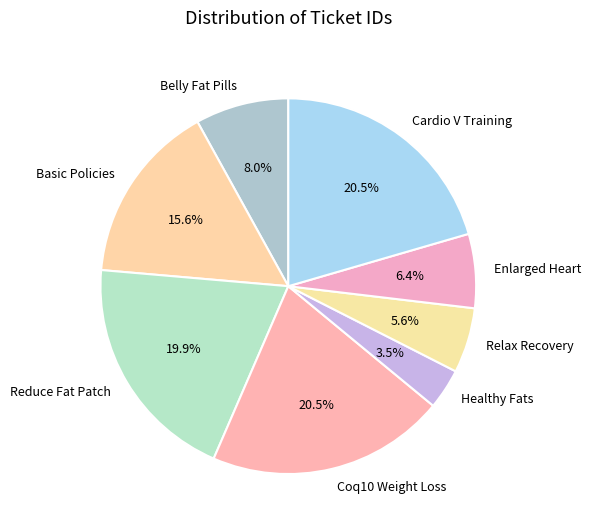

Which slice is the smallest?

Healthy Fats